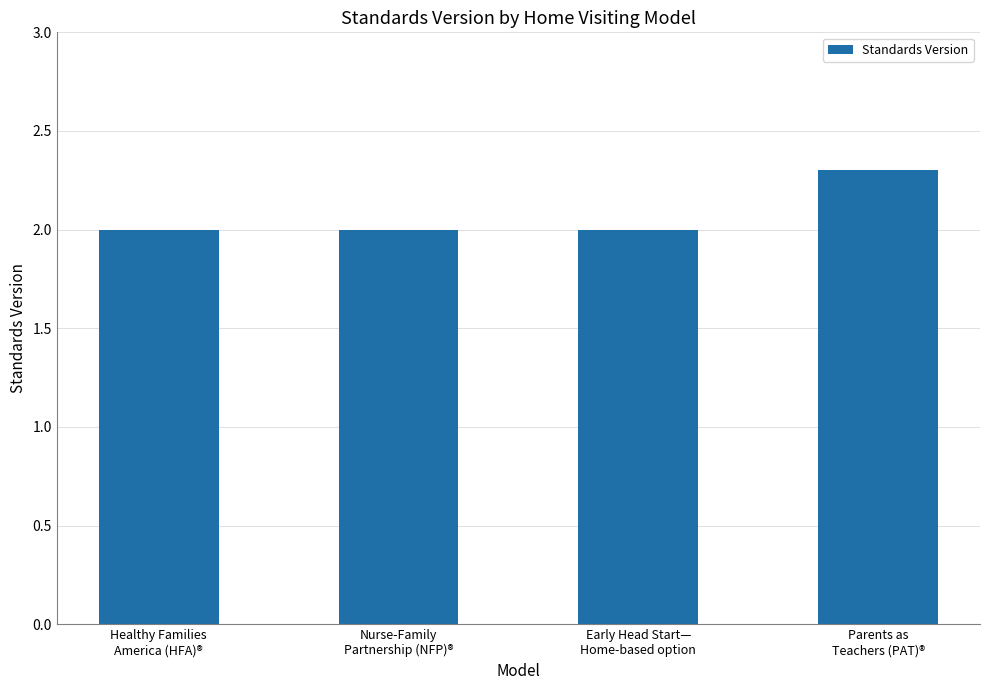

Count the number of data series in this chart.

1